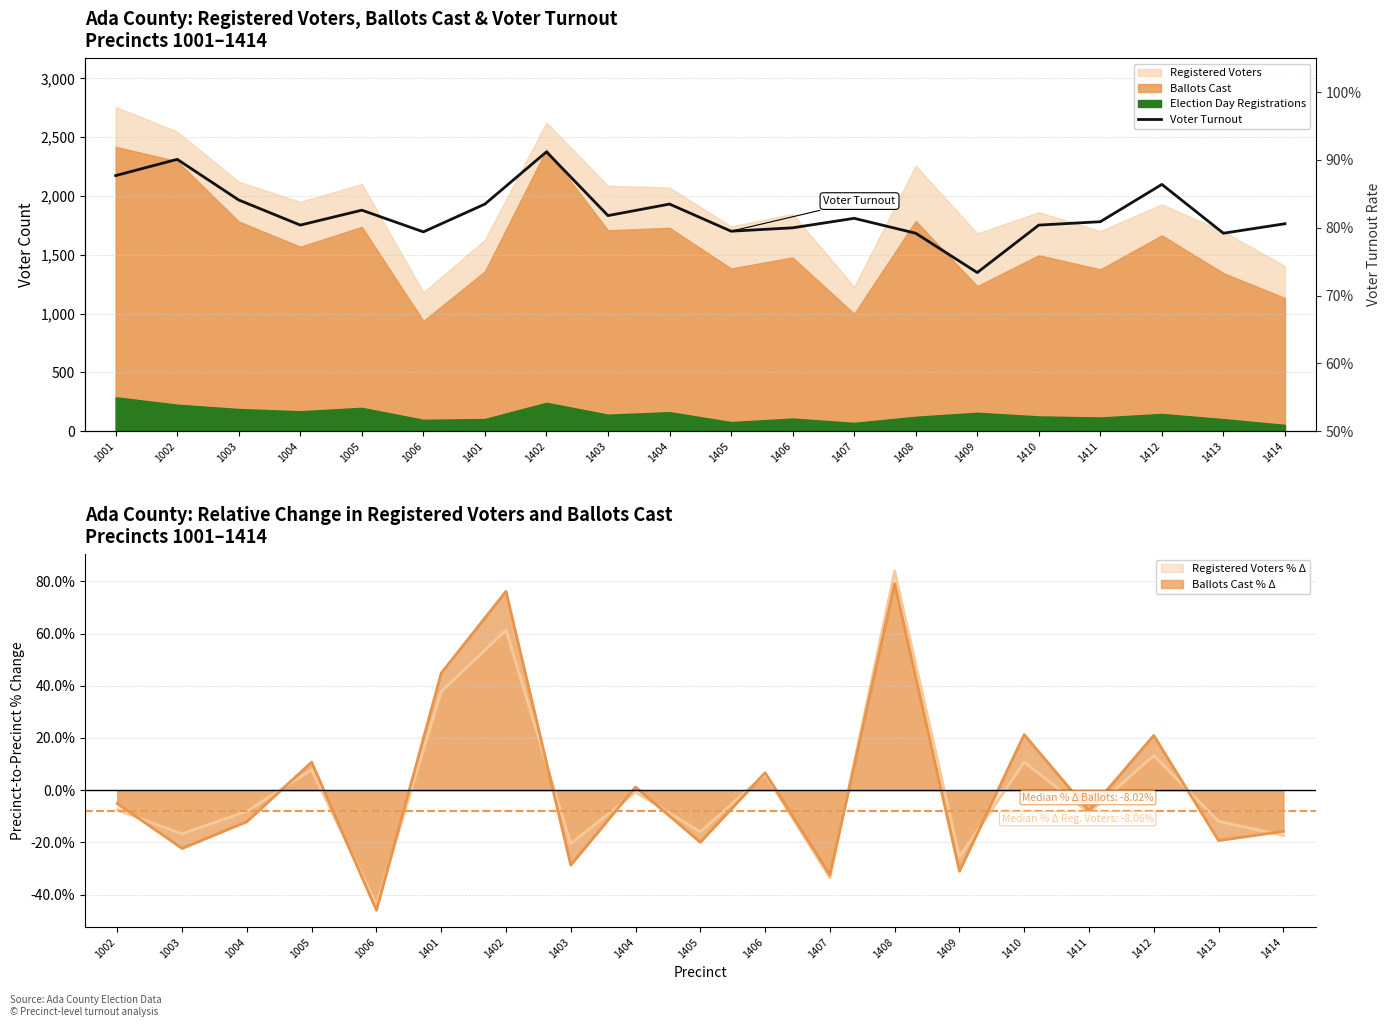

Count the values in the range 0 to 1.

20